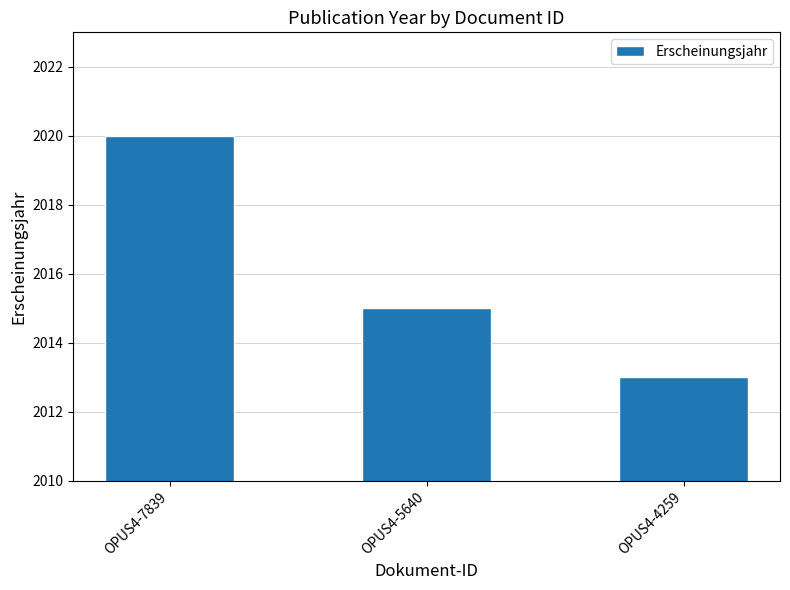

How many bars are there in total?

3